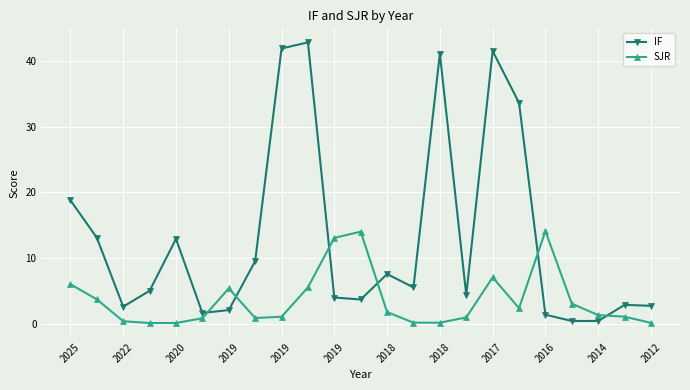

What is the greatest value displayed?

42.8